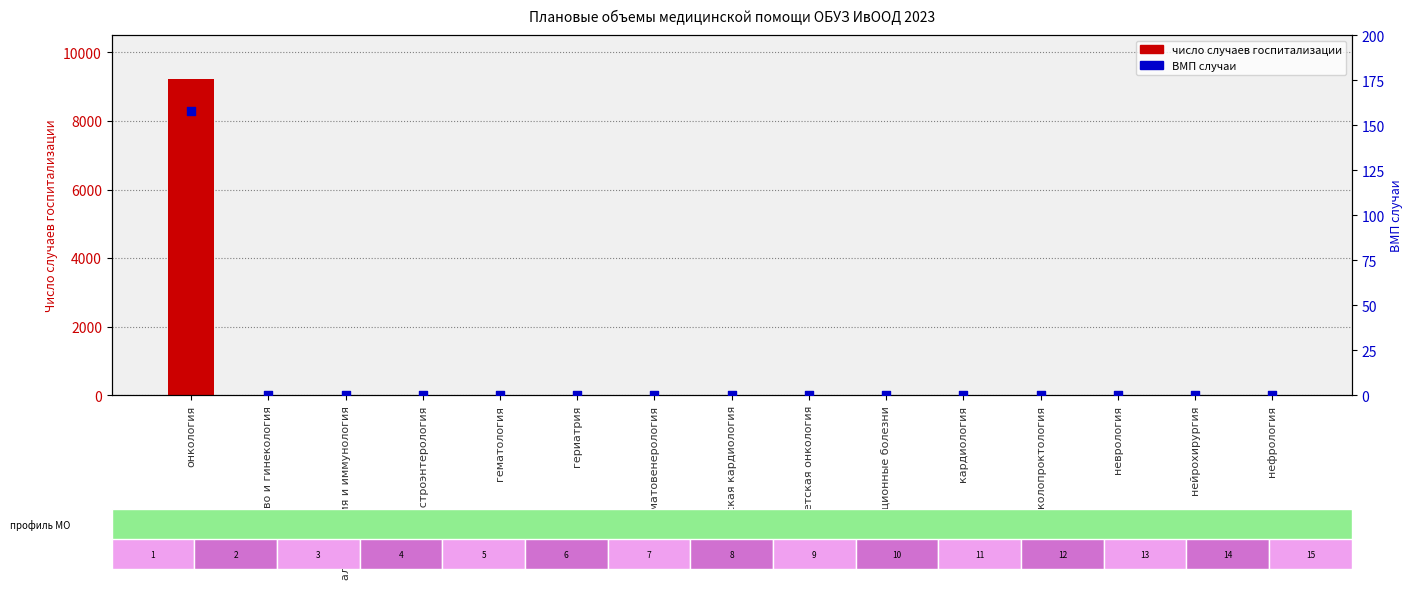

Which series has the largest total across all categories?

Число случаев госпитализации